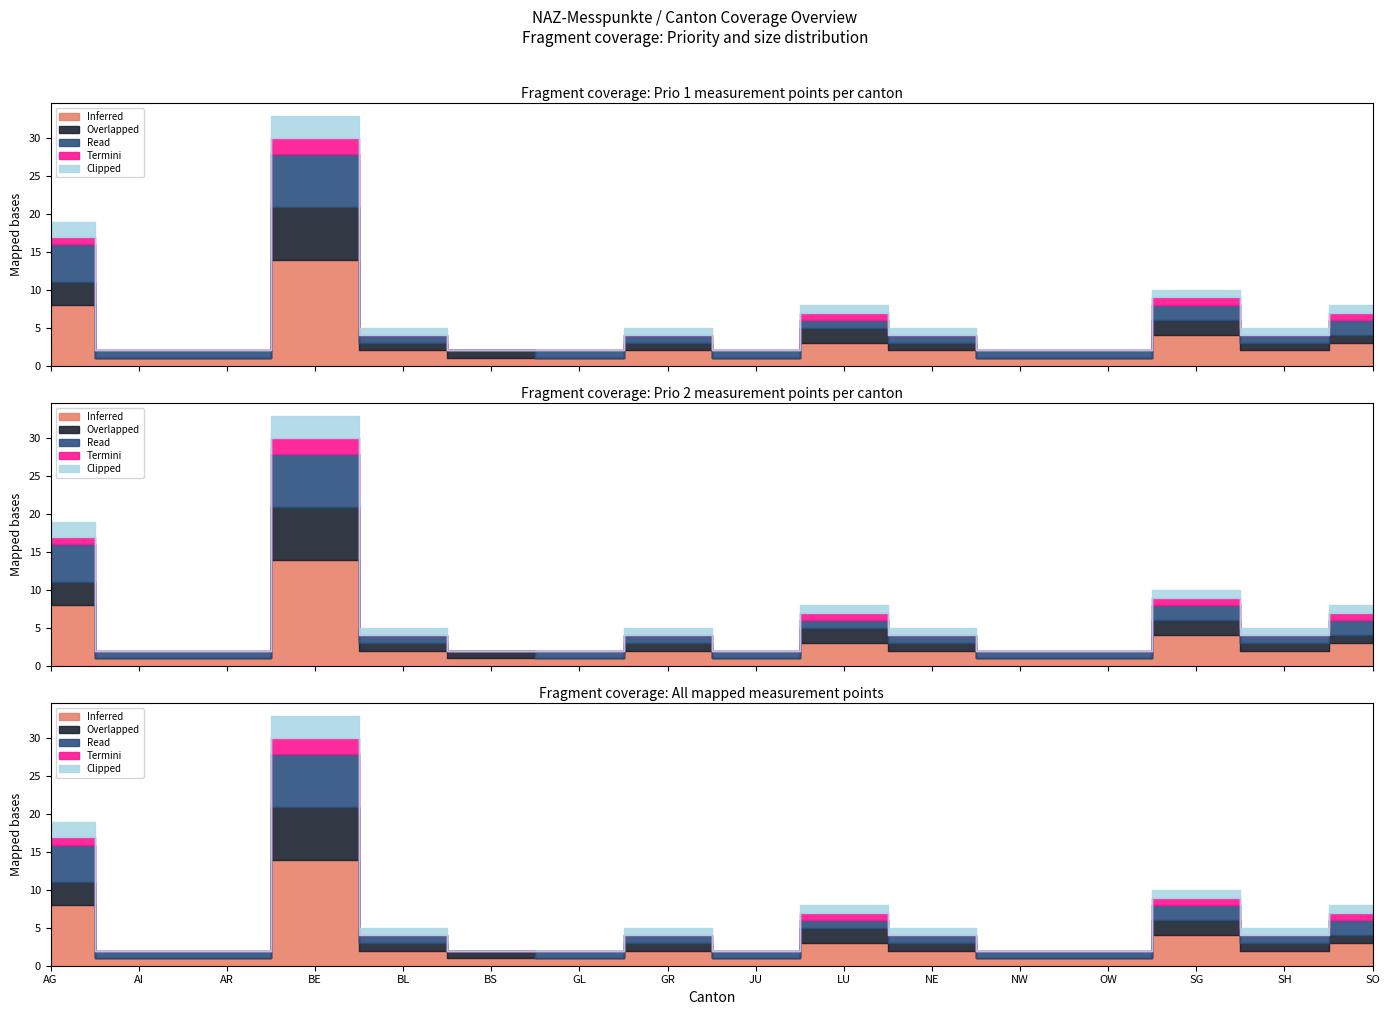

True or false: Read and Clipped cross at least once.

False